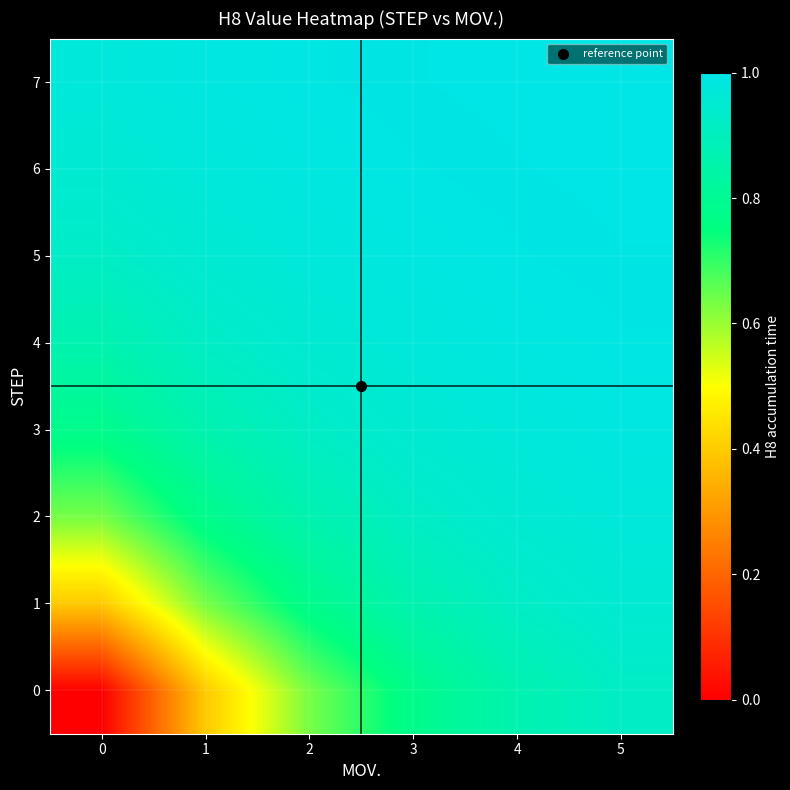

Which label corresponds to the largest value in the chart?

5